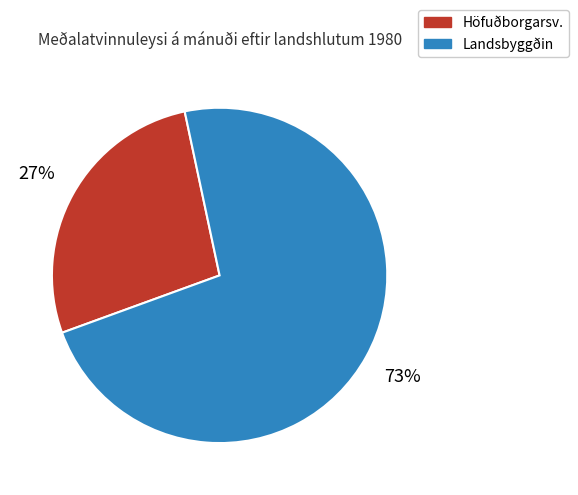

True or false: Höfuðborgarsv. accounts for 35% of the total.

False